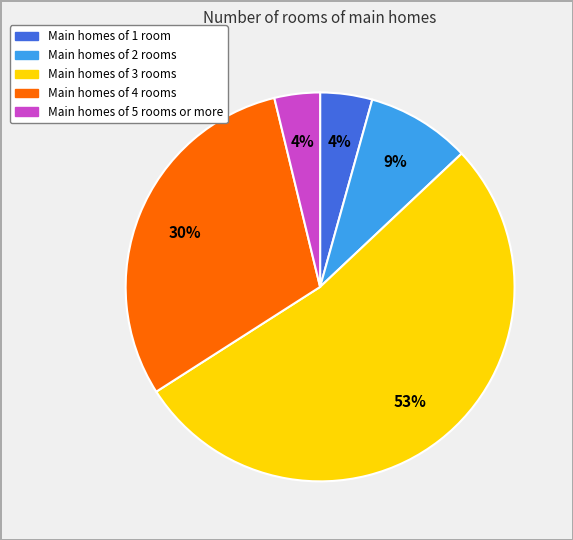

Is there a majority slice in this chart?

Yes